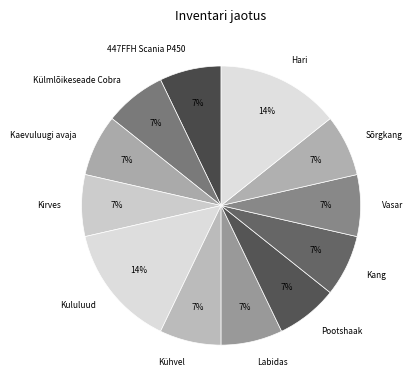

True or false: Vasar accounts for 1% of the total.

False